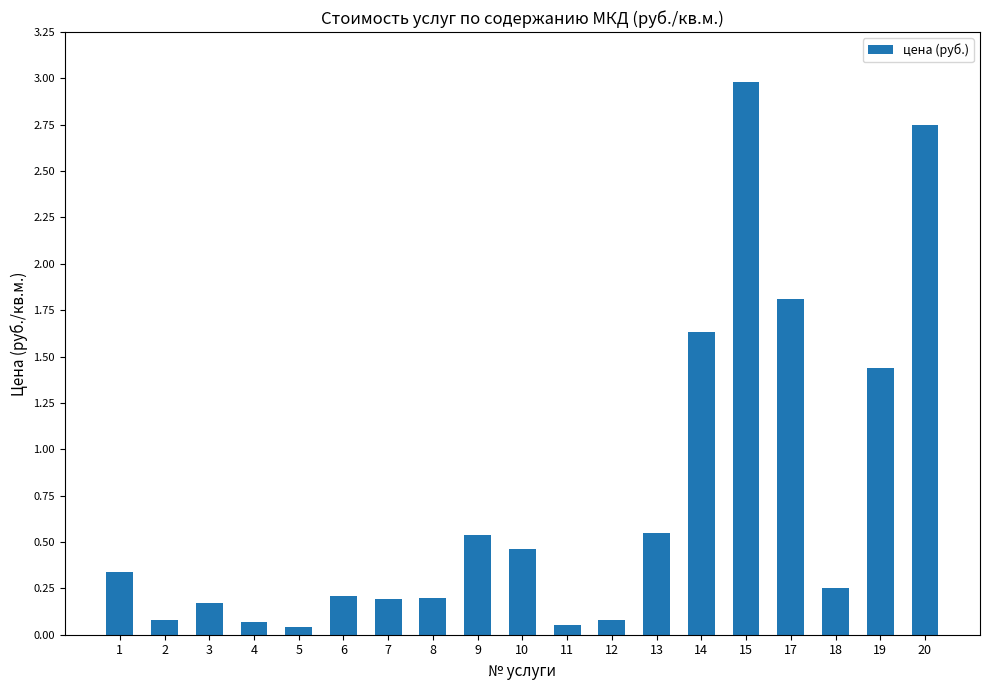

What is the difference between the maximum and minimum values?

2.9